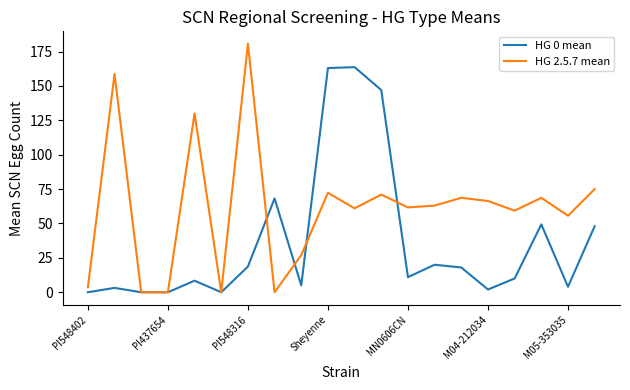

How many lines are shown in the chart?

2